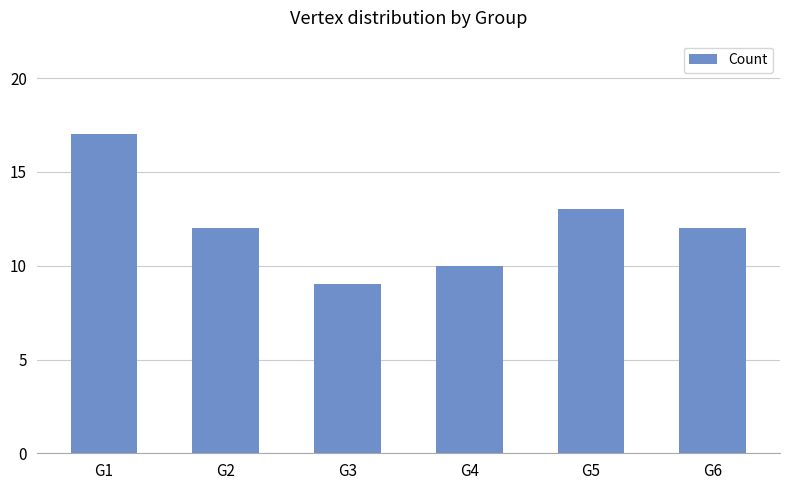

Reading left to right, list all the values displayed in this chart.

17	12	9	10	13	12